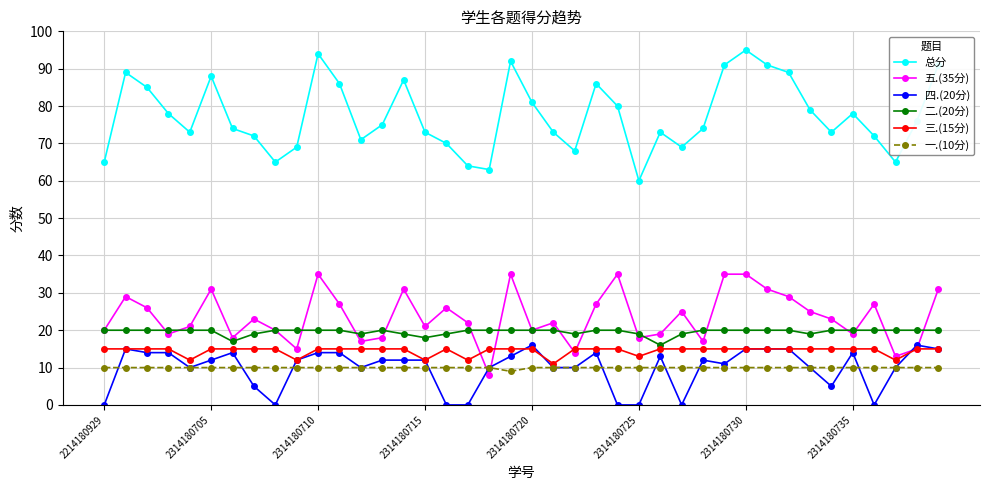

What is the value of the 总分 point at the 33rd from the left?

89